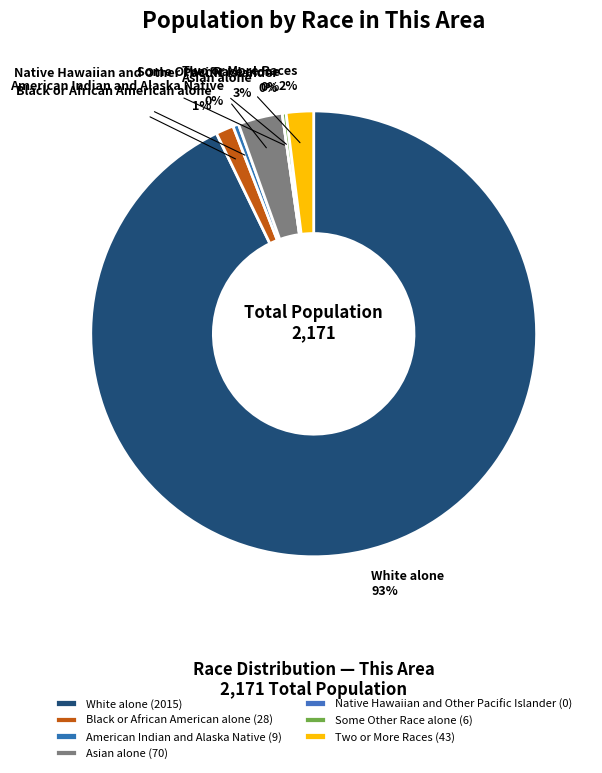

True or false: Black or African American alone accounts for 11% of the total.

False